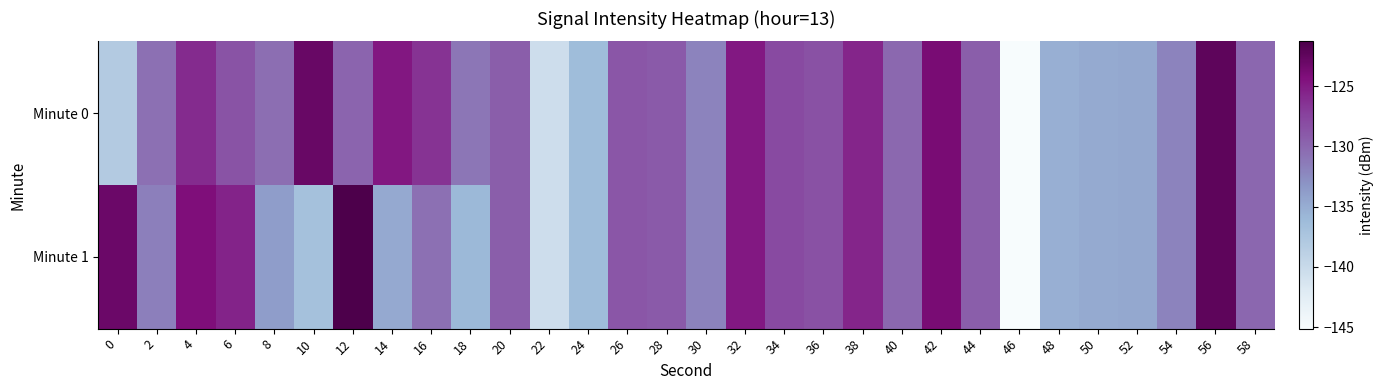

List the series in order of their peak value, lowest first.

Minute 0, Minute 1